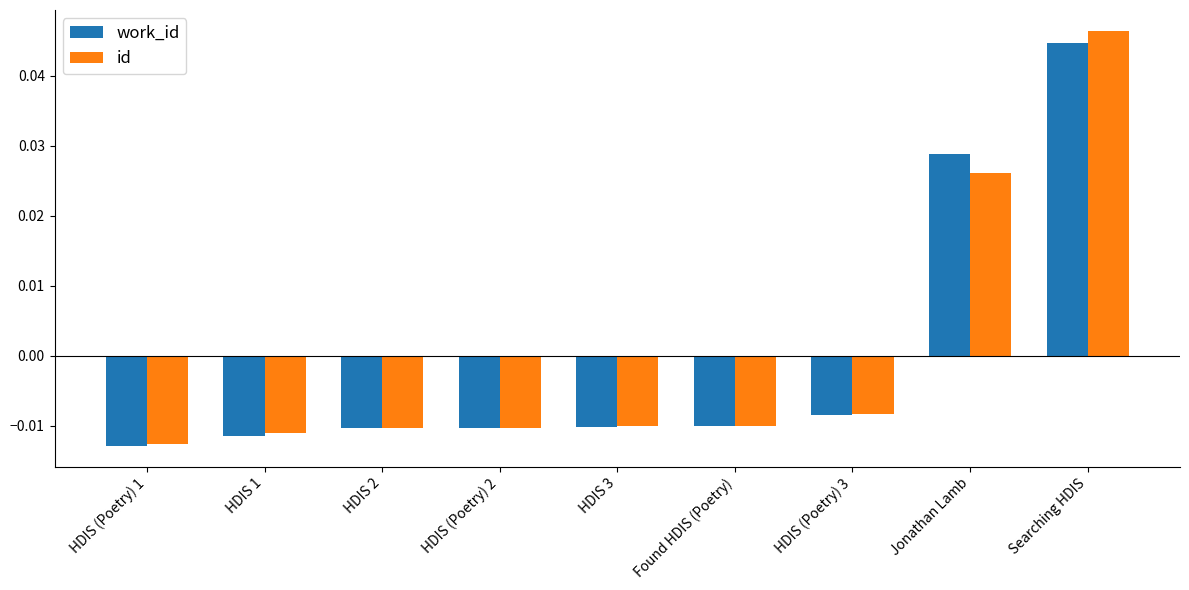

At which category does the chart reach its peak across all series?

Searching HDIS